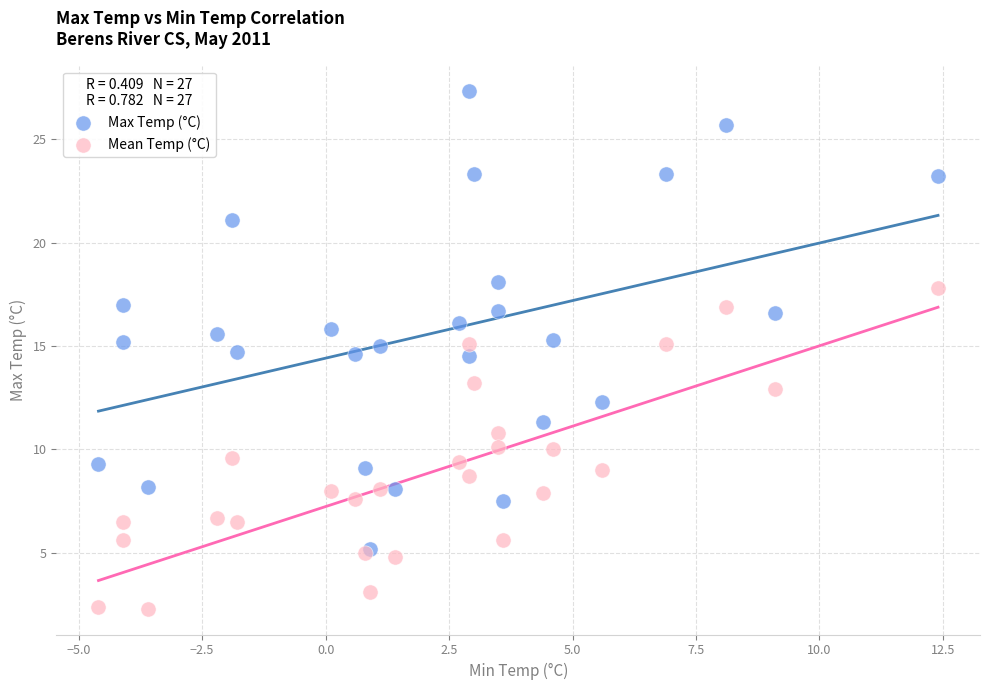

Which series has the largest Y range (max minus min)?

Max Temp (°C)